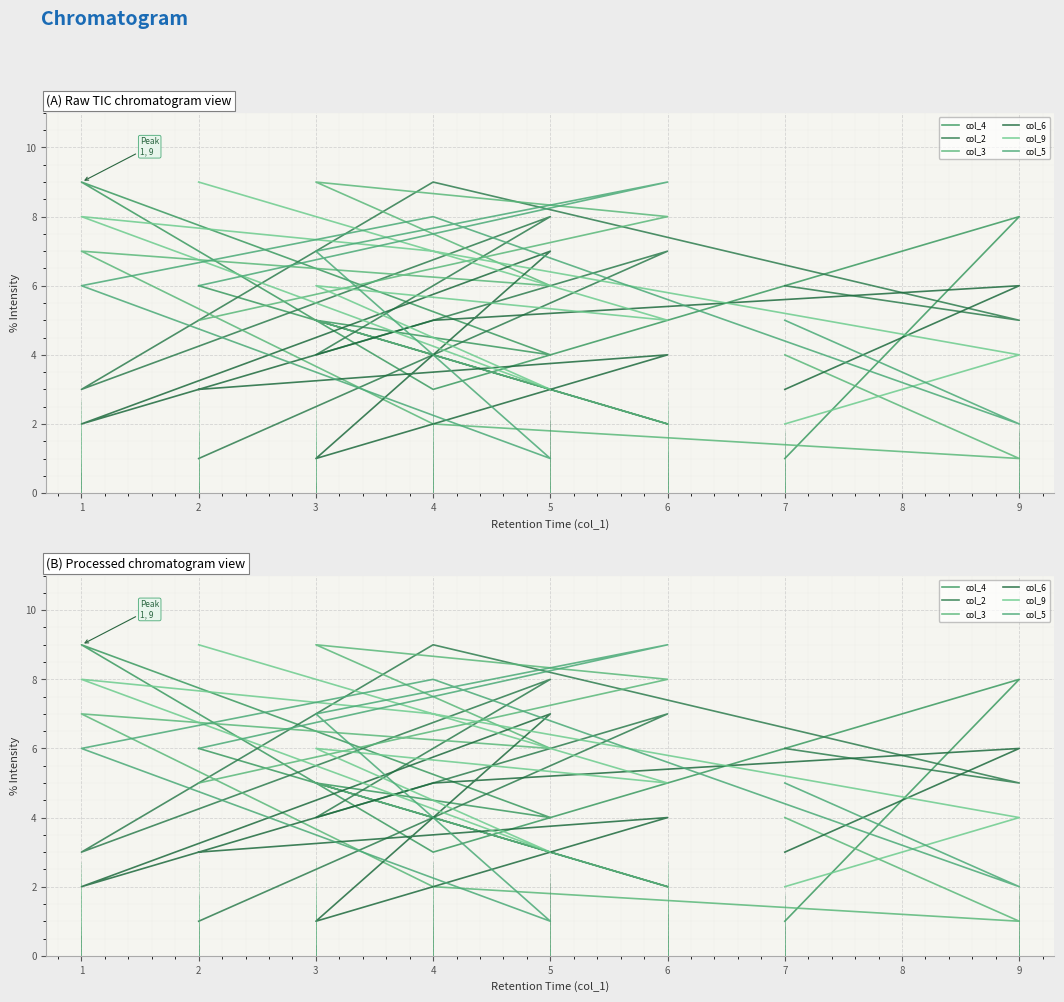

What is the maximum value for col_6?

7